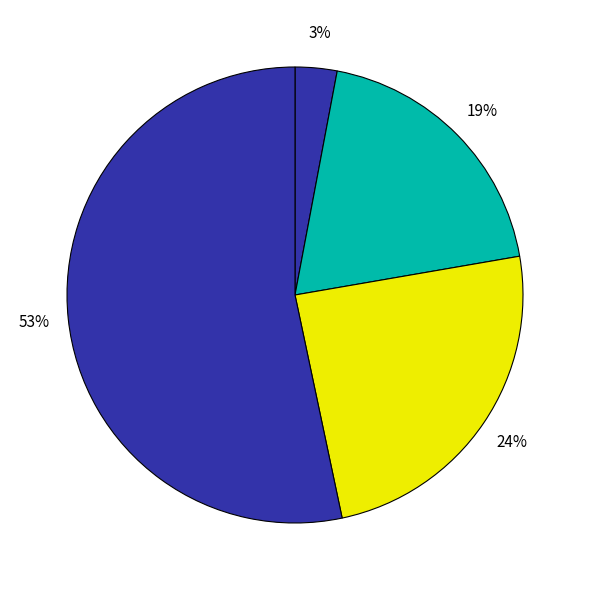

How many segments does this pie chart have?

4